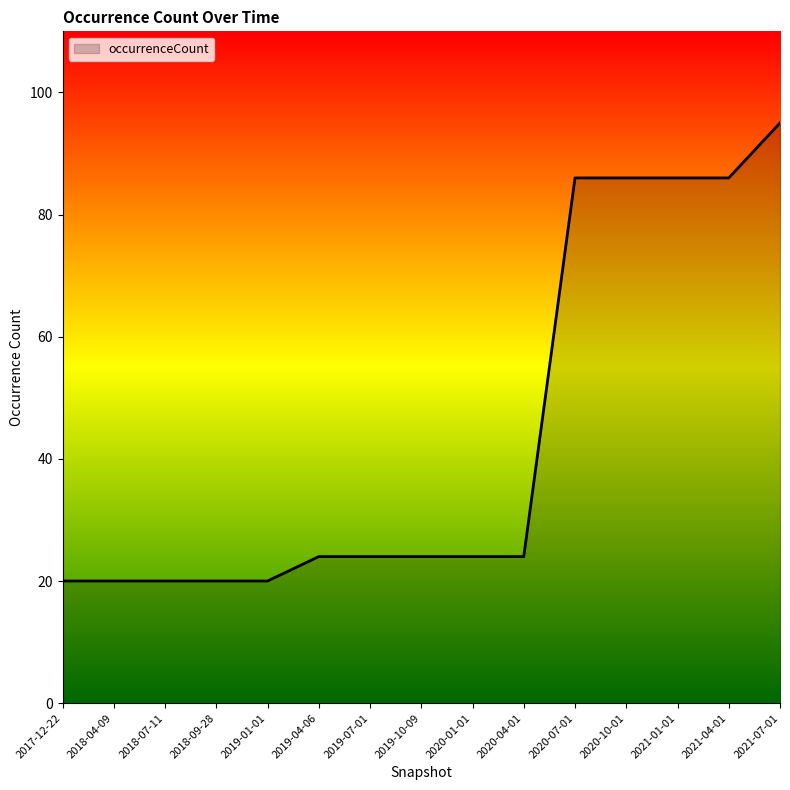

Is it true that the value at 2018-07-11 is 20?

True